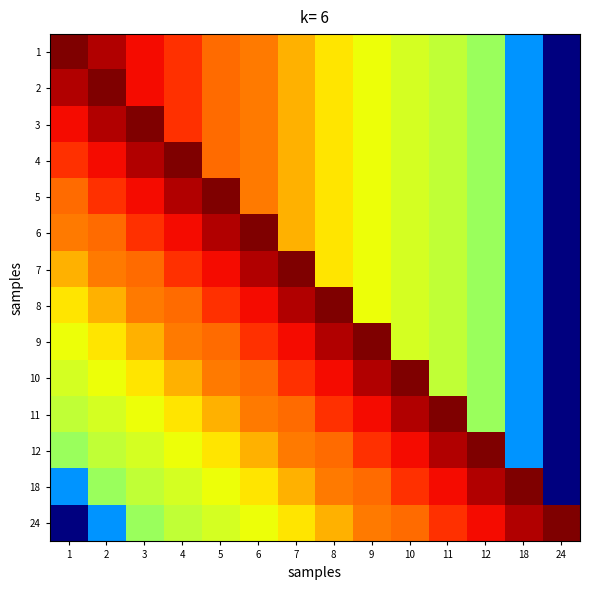

Reading left to right, transcribe all the data shown in this chart.

1: 1=1.0	2=1.0	3=0.9	4=0.9	5=0.8	6=0.8	7=0.7	8=0.7	9=0.6	10=0.6	11=0.6	12=0.5	18=0.3	24=0.0
2: 1=1.0	2=1.0	3=0.9	4=0.9	5=0.8	6=0.8	7=0.7	8=0.7	9=0.6	10=0.6	11=0.6	12=0.5	18=0.3	24=0.0
3: 1=0.9	2=1.0	3=1.0	4=0.9	5=0.8	6=0.8	7=0.7	8=0.7	9=0.6	10=0.6	11=0.6	12=0.5	18=0.3	24=0.0
4: 1=0.9	2=0.9	3=1.0	4=1.0	5=0.8	6=0.8	7=0.7	8=0.7	9=0.6	10=0.6	11=0.6	12=0.5	18=0.3	24=0.0
5: 1=0.8	2=0.9	3=0.9	4=1.0	5=1.0	6=0.8	7=0.7	8=0.7	9=0.6	10=0.6	11=0.6	12=0.5	18=0.3	24=0.0
6: 1=0.8	2=0.8	3=0.9	4=0.9	5=1.0	6=1.0	7=0.7	8=0.7	9=0.6	10=0.6	11=0.6	12=0.5	18=0.3	24=0.0
7: 1=0.7	2=0.8	3=0.8	4=0.9	5=0.9	6=1.0	7=1.0	8=0.7	9=0.6	10=0.6	11=0.6	12=0.5	18=0.3	24=0.0
8: 1=0.7	2=0.7	3=0.8	4=0.8	5=0.9	6=0.9	7=1.0	8=1.0	9=0.6	10=0.6	11=0.6	12=0.5	18=0.3	24=0.0
9: 1=0.6	2=0.7	3=0.7	4=0.8	5=0.8	6=0.9	7=0.9	8=1.0	9=1.0	10=0.6	11=0.6	12=0.5	18=0.3	24=0.0
10: 1=0.6	2=0.6	3=0.7	4=0.7	5=0.8	6=0.8	7=0.9	8=0.9	9=1.0	10=1.0	11=0.6	12=0.5	18=0.3	24=0.0
11: 1=0.6	2=0.6	3=0.6	4=0.7	5=0.7	6=0.8	7=0.8	8=0.9	9=0.9	10=1.0	11=1.0	12=0.5	18=0.3	24=0.0
12: 1=0.5	2=0.6	3=0.6	4=0.6	5=0.7	6=0.7	7=0.8	8=0.8	9=0.9	10=0.9	11=1.0	12=1.0	18=0.3	24=0.0
18: 1=0.3	2=0.5	3=0.6	4=0.6	5=0.6	6=0.7	7=0.7	8=0.8	9=0.8	10=0.9	11=0.9	12=1.0	18=1.0	24=0.0
24: 1=0.0	2=0.3	3=0.5	4=0.6	5=0.6	6=0.6	7=0.7	8=0.7	9=0.8	10=0.8	11=0.9	12=0.9	18=1.0	24=1.0